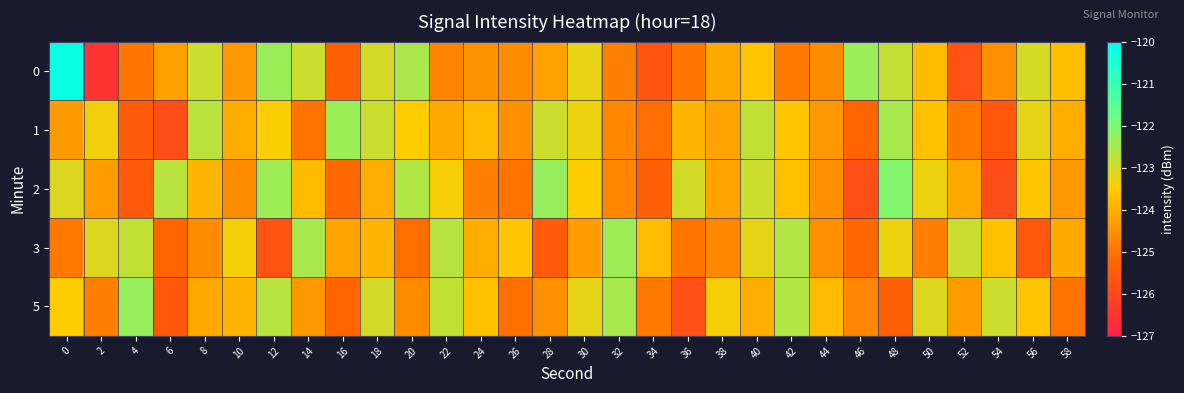

What is the total value across all series at 38?

-620.6